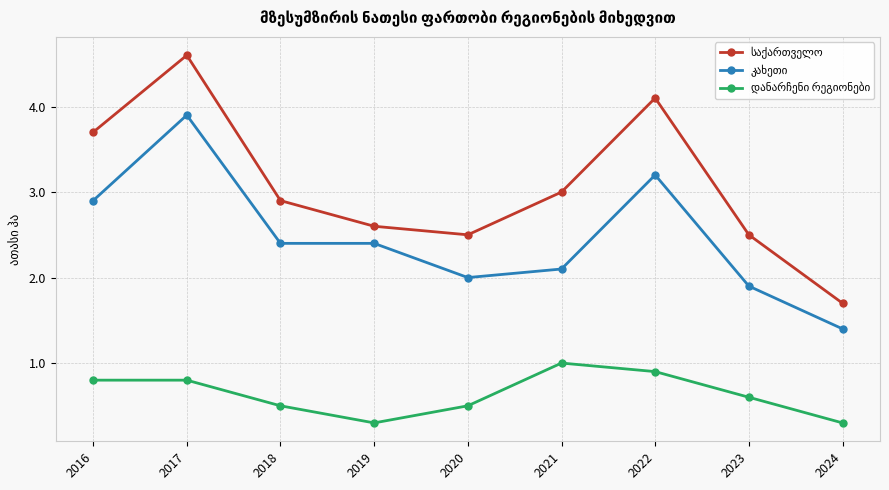

What is the minimum value shown in the chart?

0.3